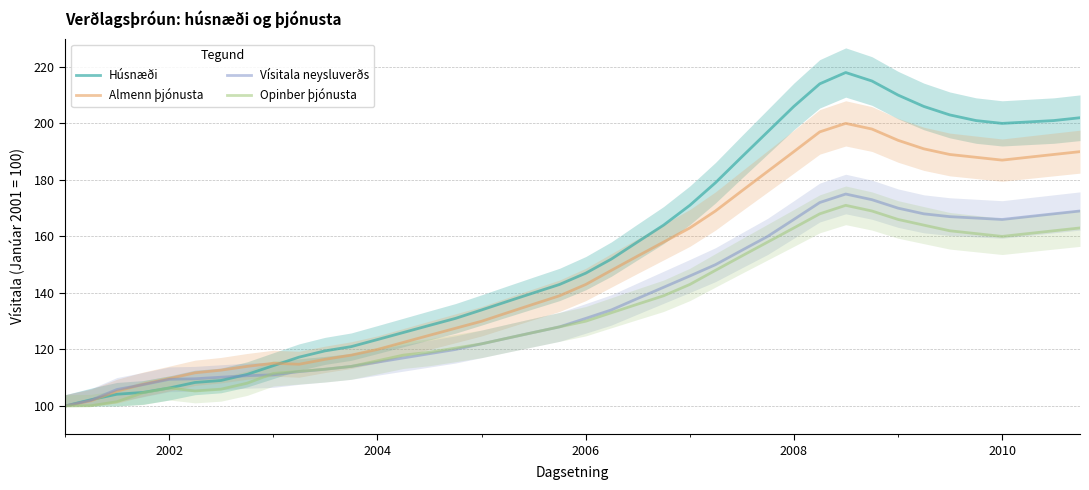

What is the lowest value of the Almenn þjónusta series?

100.0